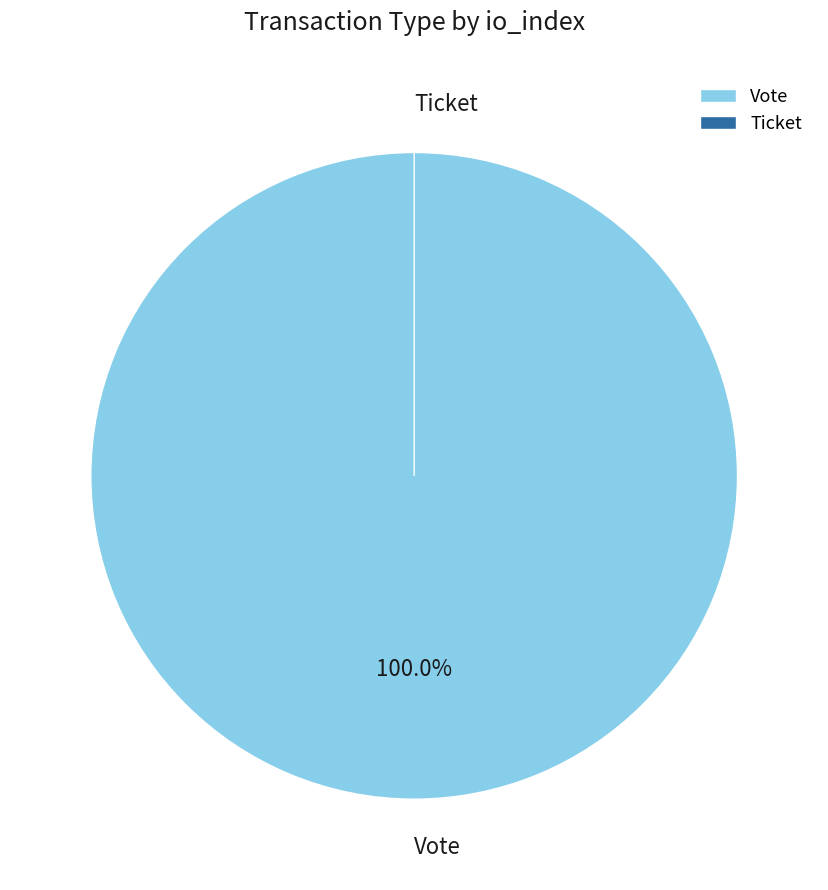

Is it true that Ticket is 0% of the pie?

True